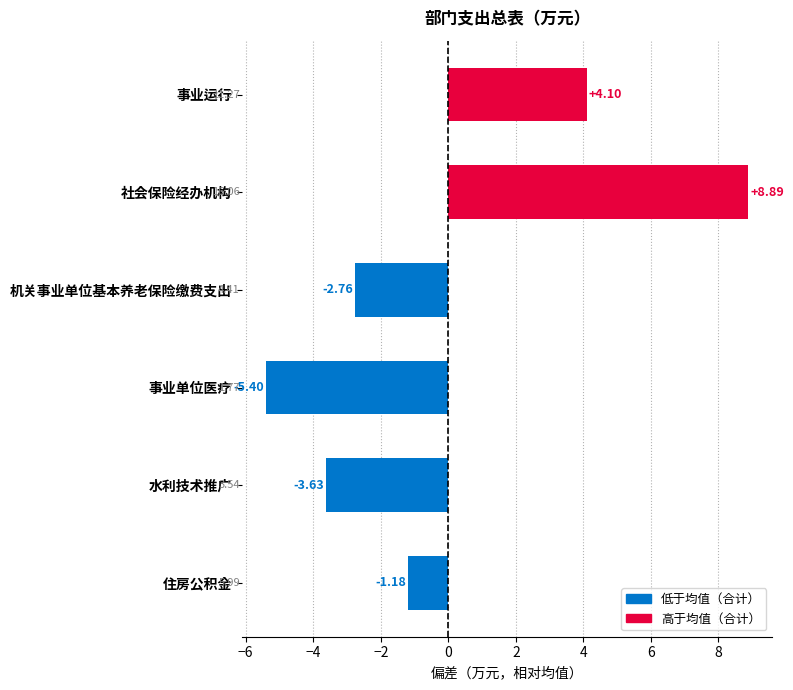

At which label is the value closest to 1?

住房公积金